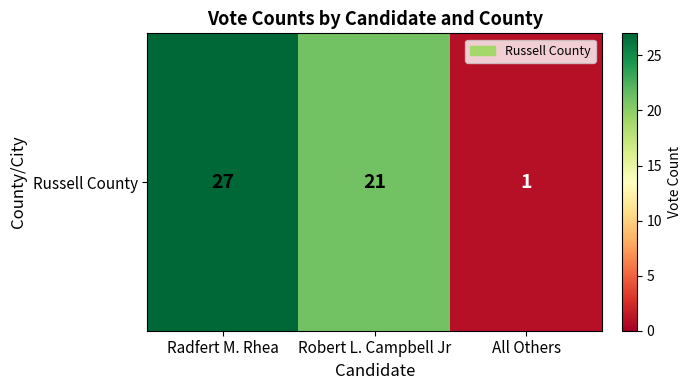

The chart shows a value of 27 at Radfert M. Rhea. True or false?

True